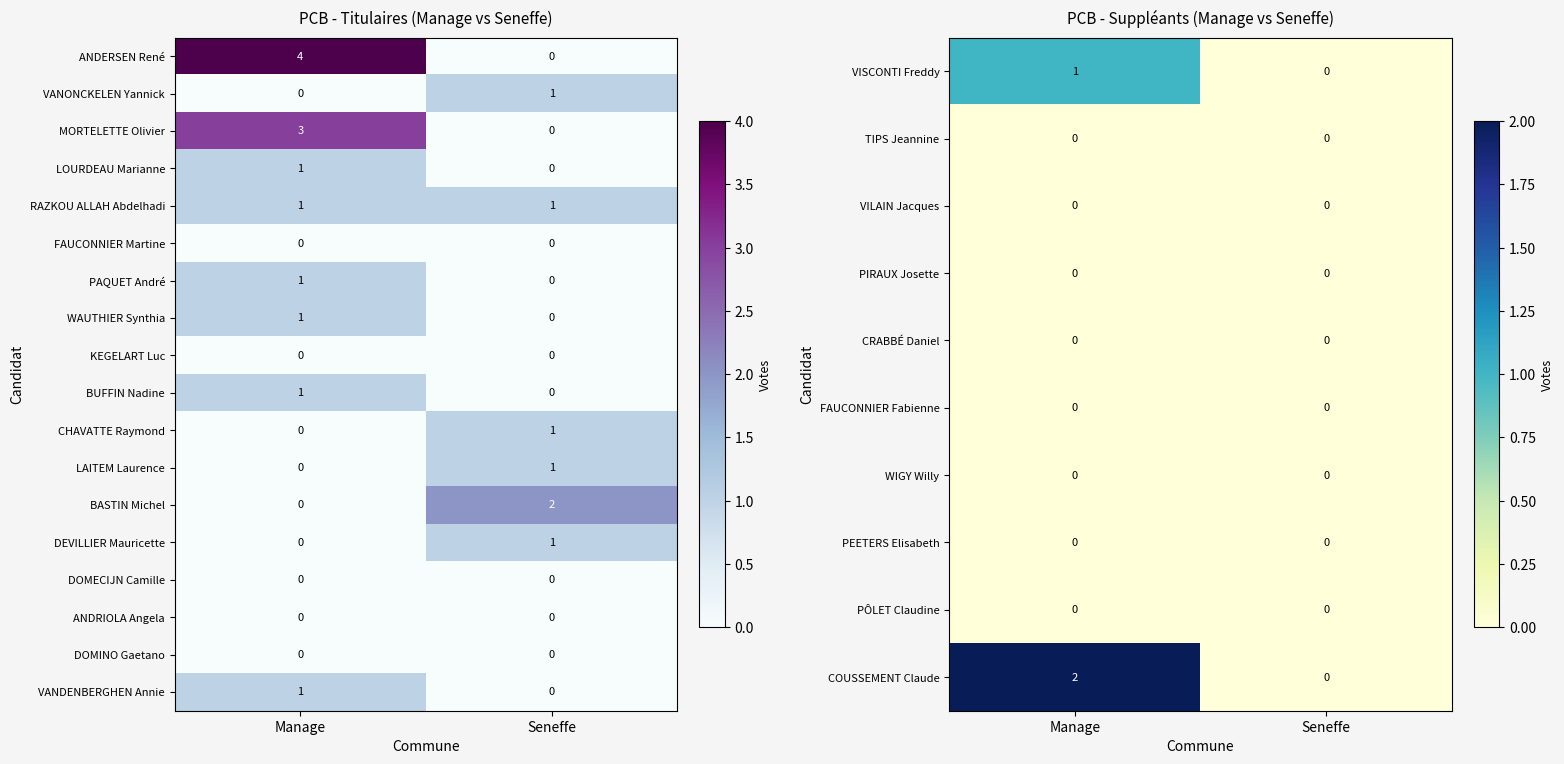

What is the total value across all series at Seneffe?

5